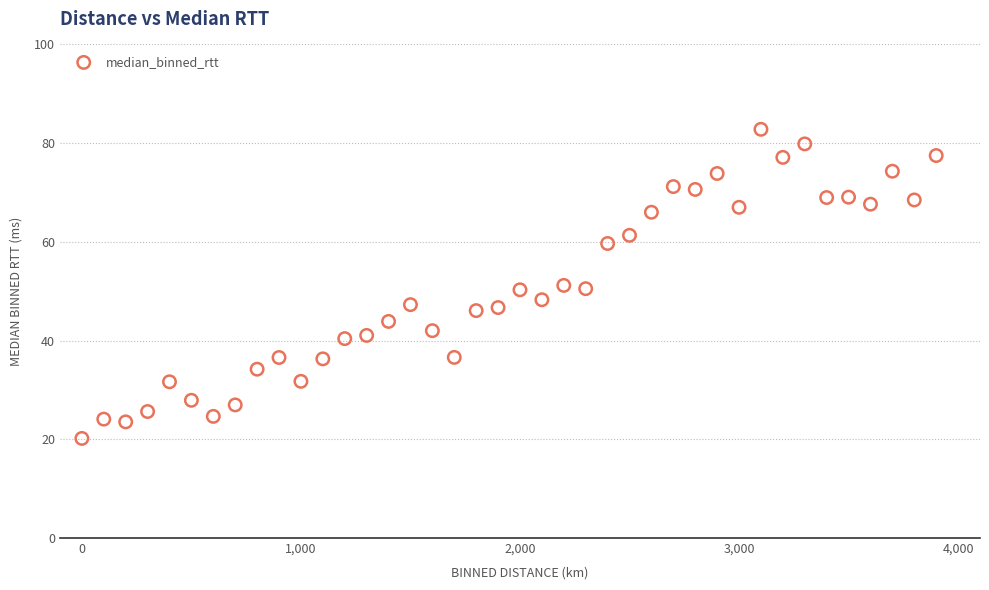

What is the range of Y values (max minus min)?

62.6